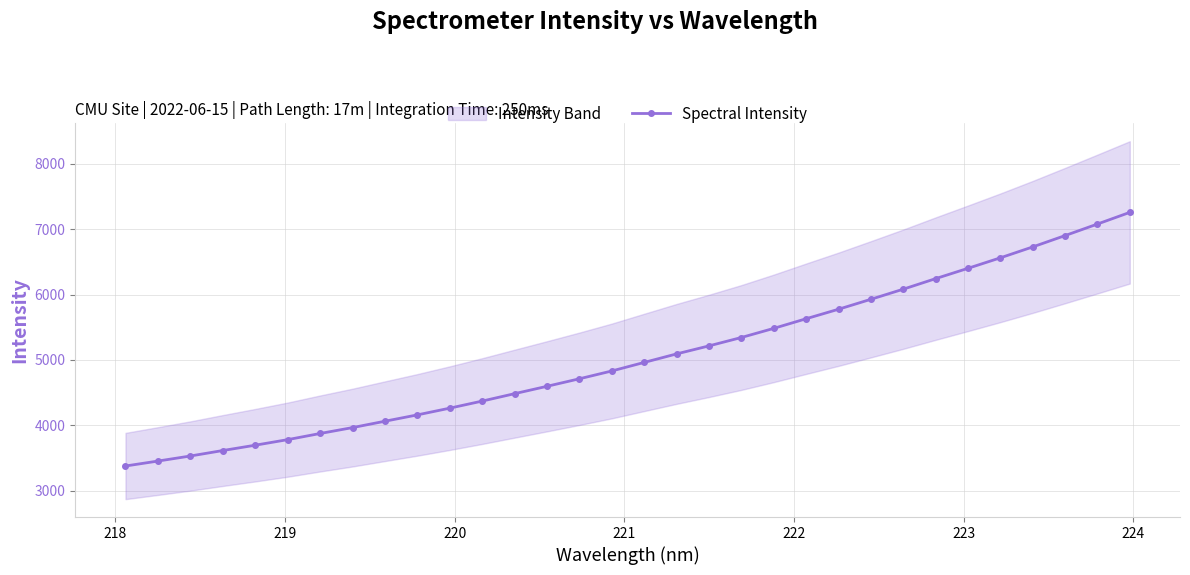

What is the value of the Spectral Intensity point at the 26th from the left?

6243.0